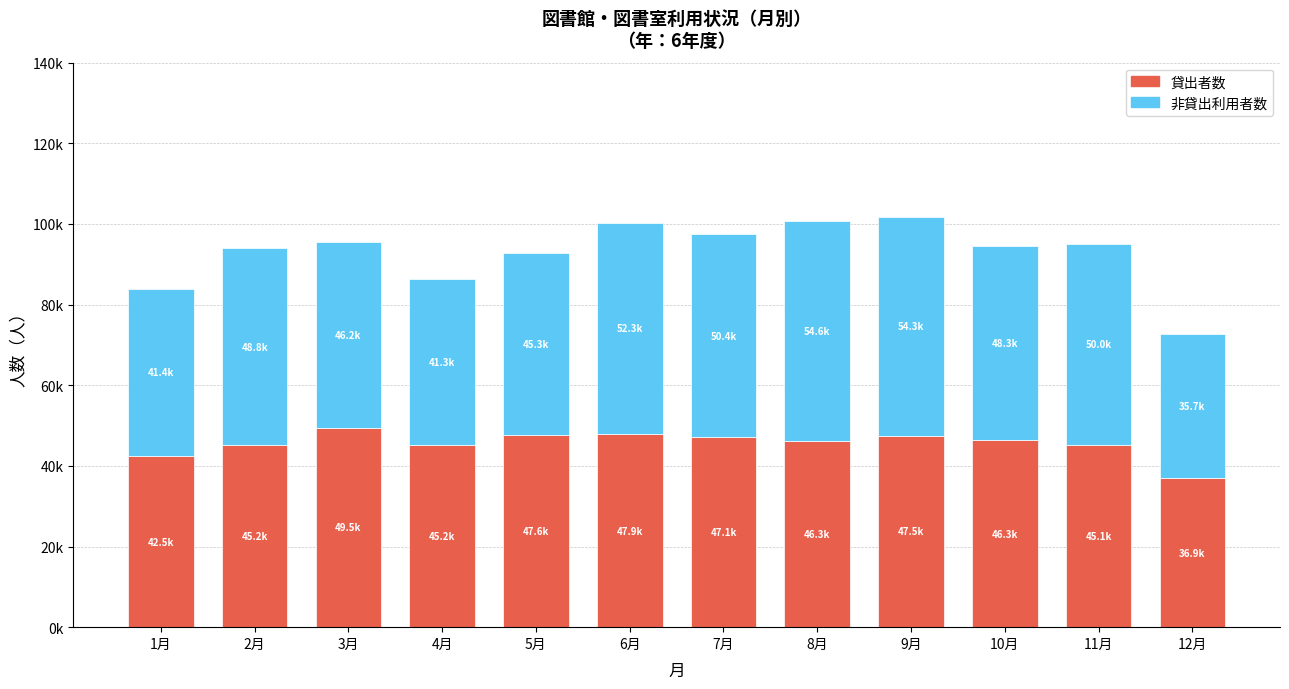

At which label does 非貸出利用者数 first exceed 48800?

6月